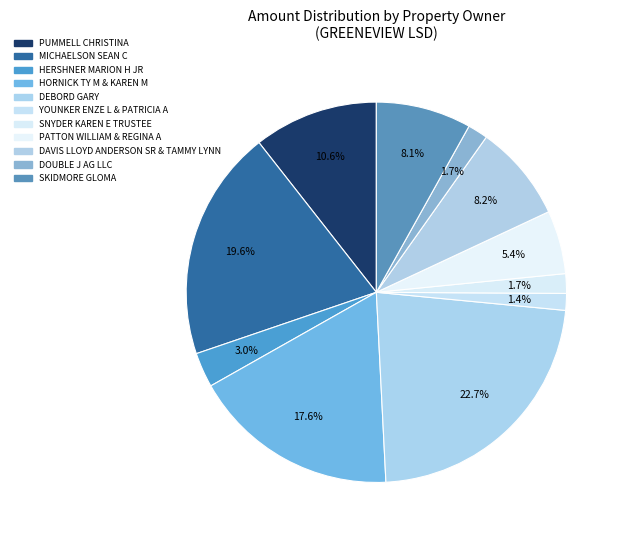

How many segments does this pie chart have?

11